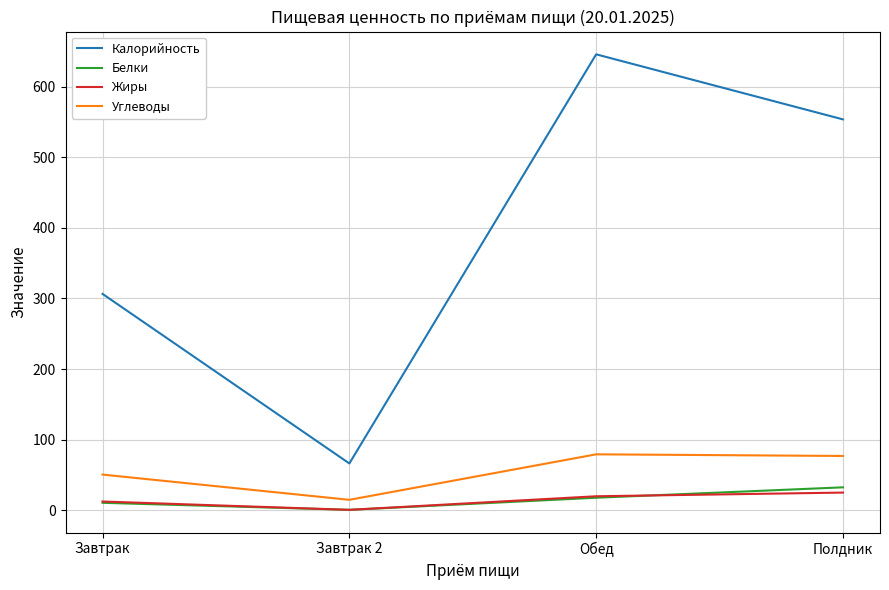

What is the total value across all series at Обед?

762.4